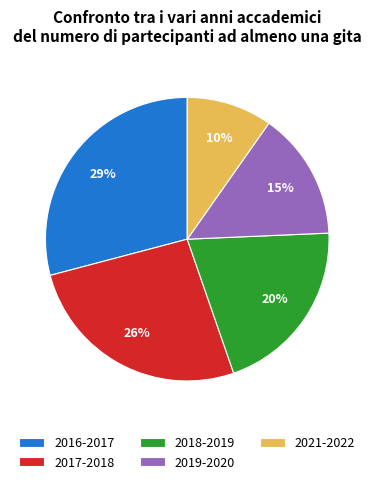

True or false: 2019-2020 accounts for 5% of the total.

False